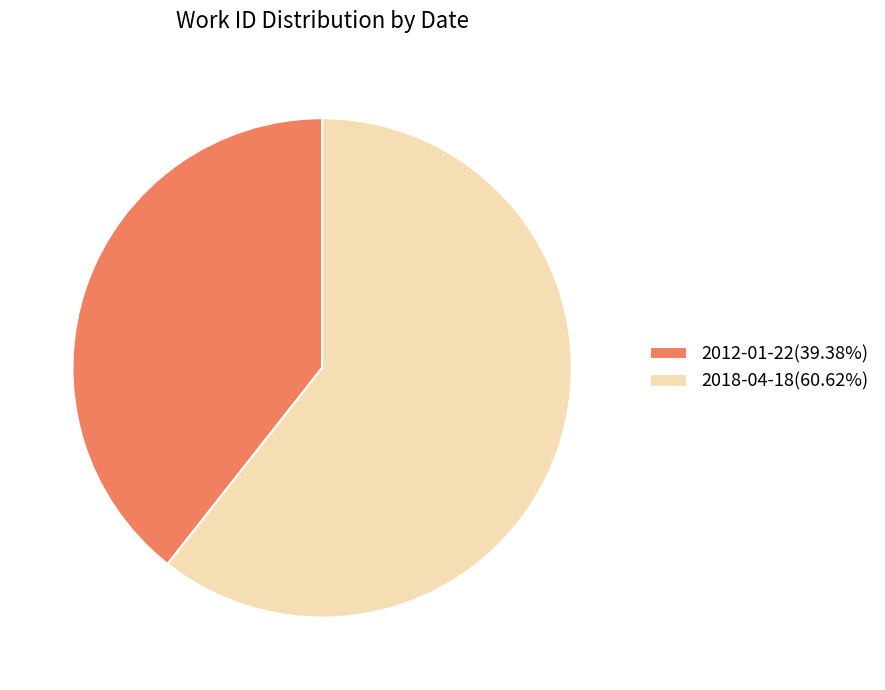

Does 2012-01-22 represent more than half of the total?

No